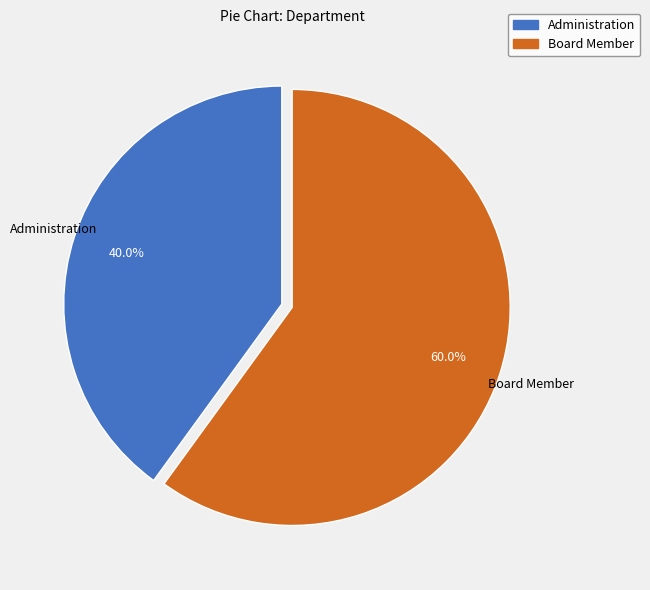

True or false: Administration accounts for 40% of the total.

True